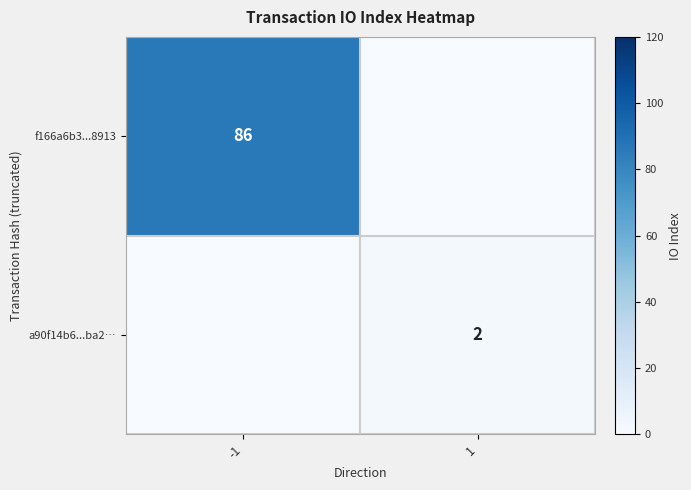

The value of a90f14b6...ba2… at 1 is 2. True or false?

True